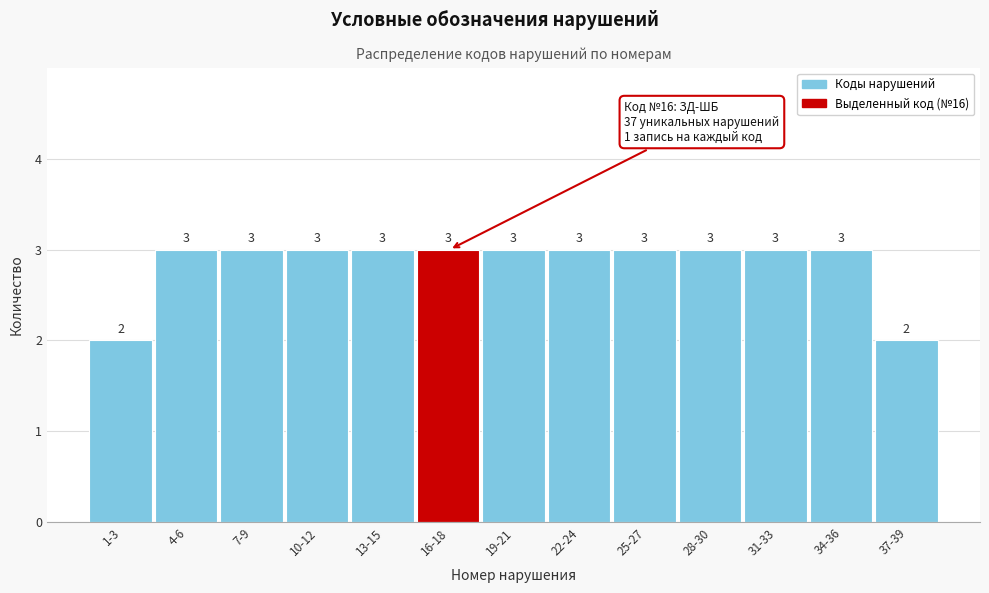

Reading left to right, extract all data points from this chart.

2	3	3	3	3	3	3	3	3	3	3	3	2